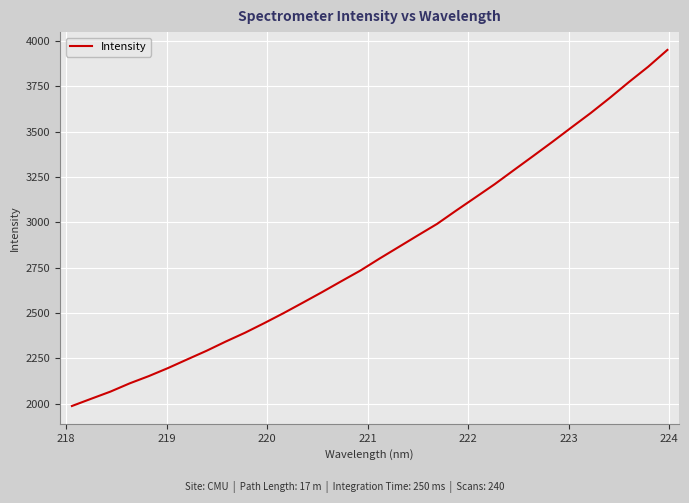

What is the difference between the maximum and minimum values?

1963.5